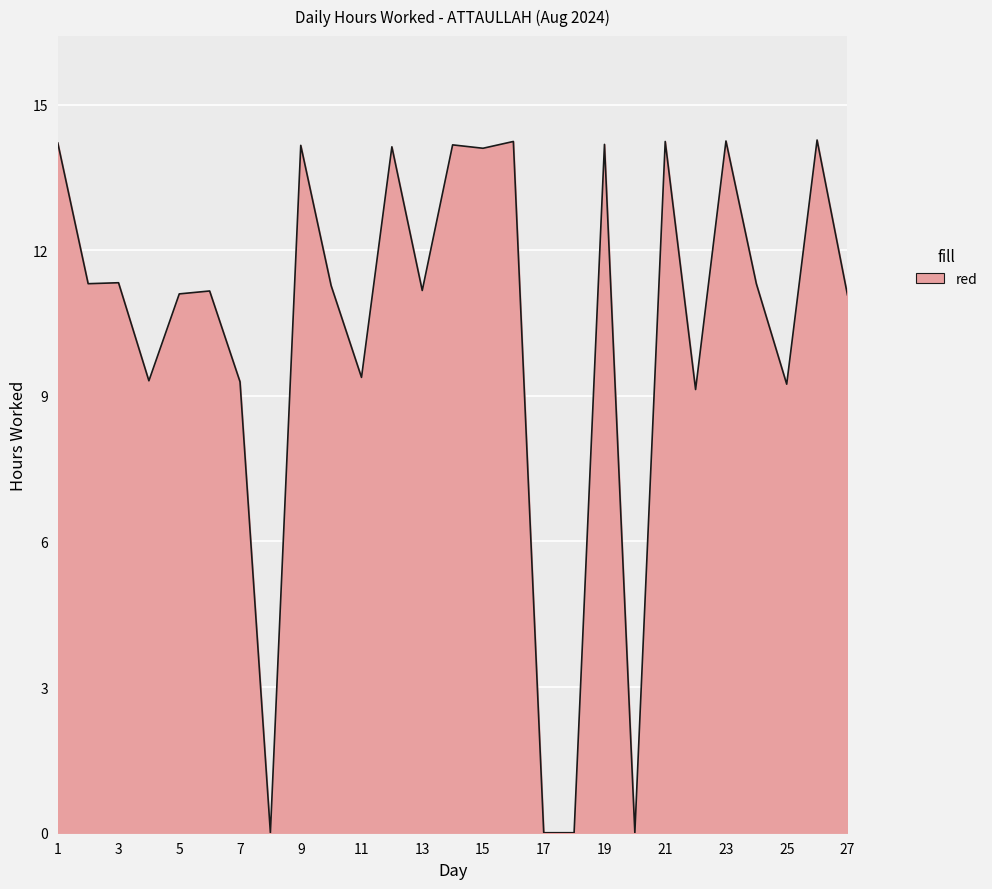

What is the difference between the maximum and minimum values?

14.3